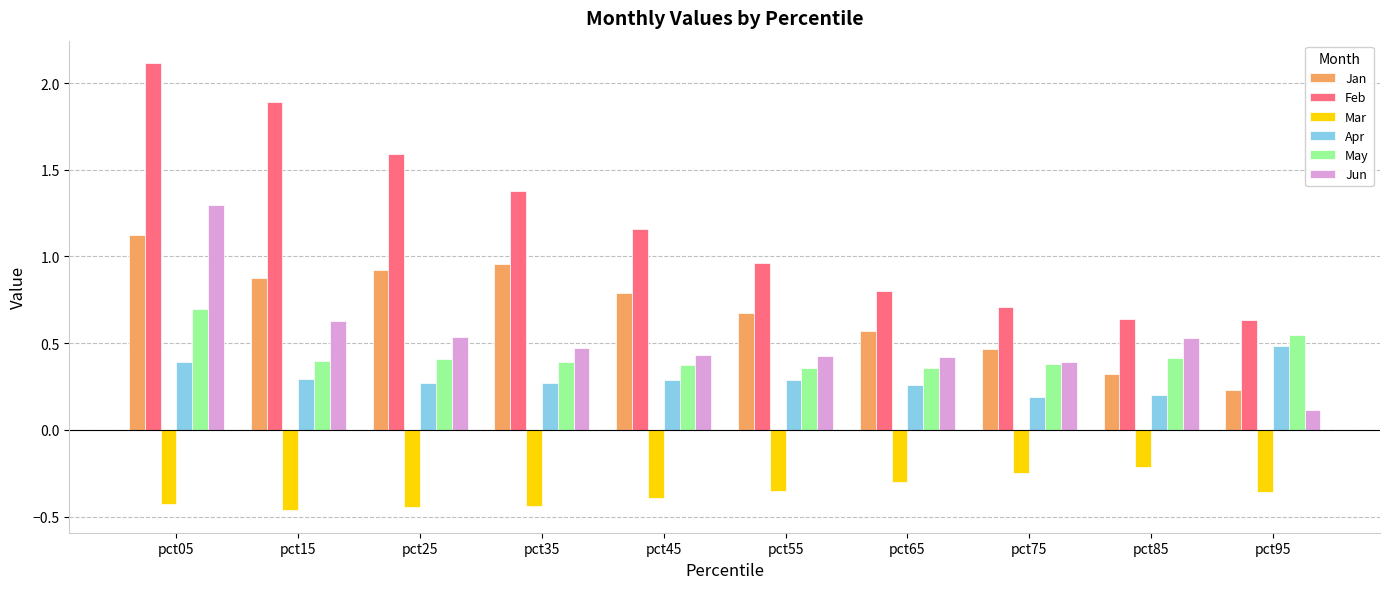

What is the highest value of the May series?

0.7